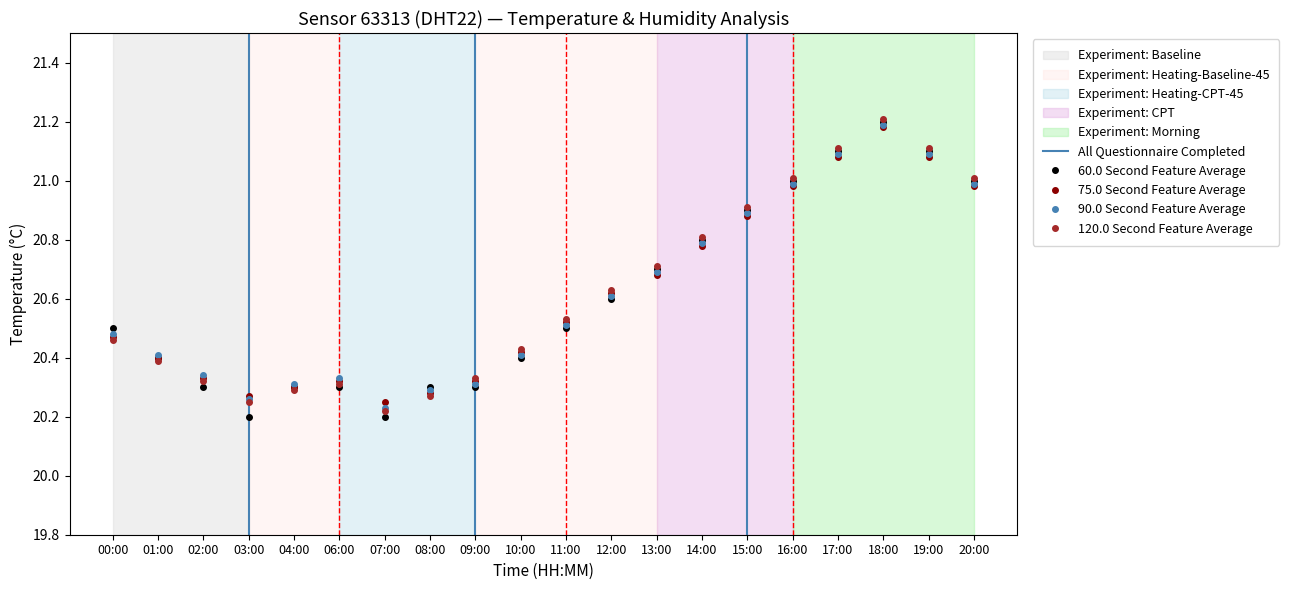

Reading right to left, transcribe all the data shown in this chart.

21.0	21.1	21.2	21.1	21.0	20.9	20.8	20.7	20.6	20.5	20.4	20.3	20.3	20.2	20.3	20.3	20.2	20.3	20.4	20.5